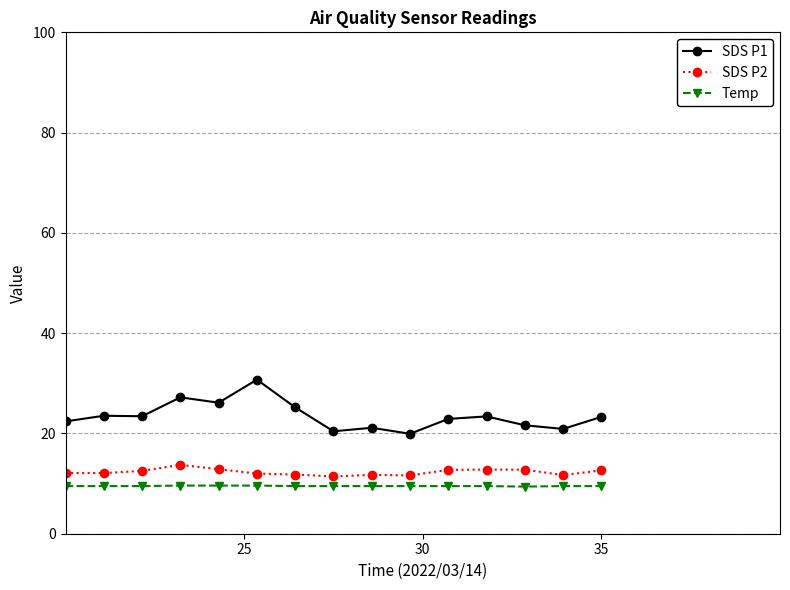

What is the value of the SDS P1 point at the 14th from the left?

20.9